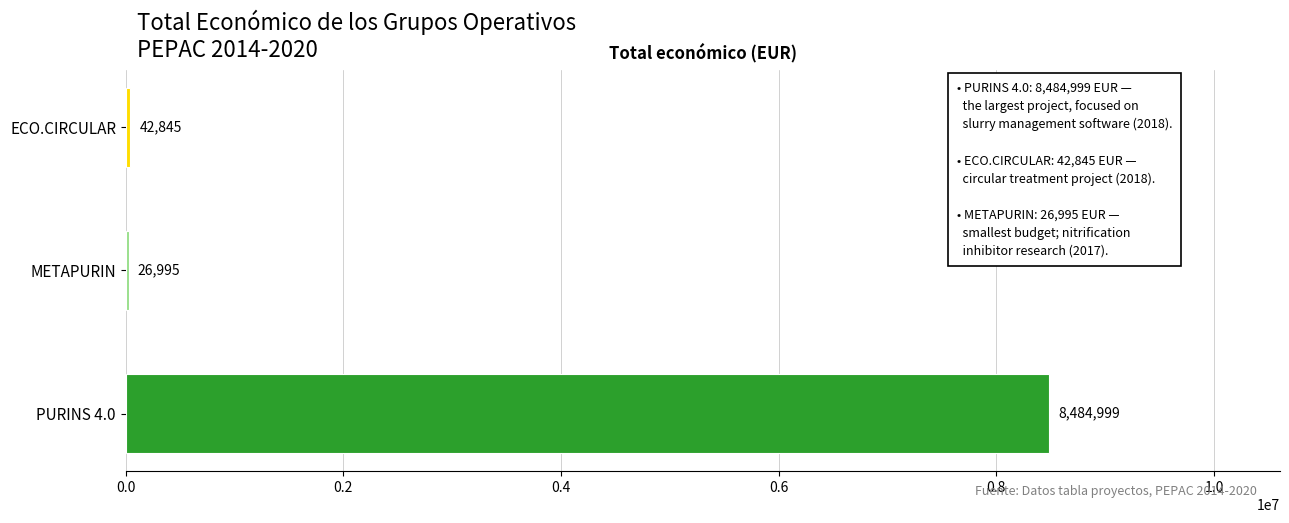

Read the value at ECO.CIRCULAR, to the nearest 50.

42850